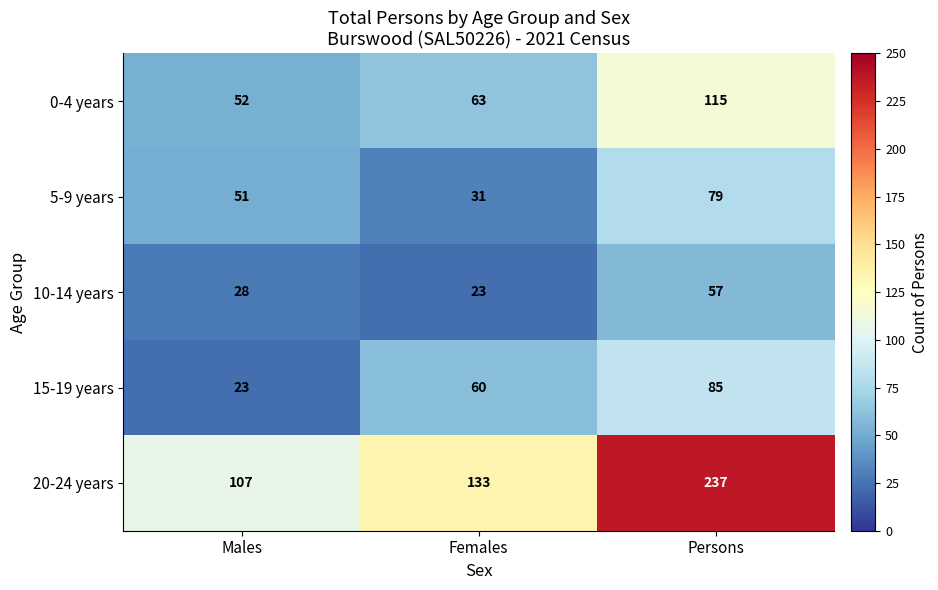

Rank the series at Females from highest to lowest value.

20-24 years, 0-4 years, 15-19 years, 5-9 years, 10-14 years